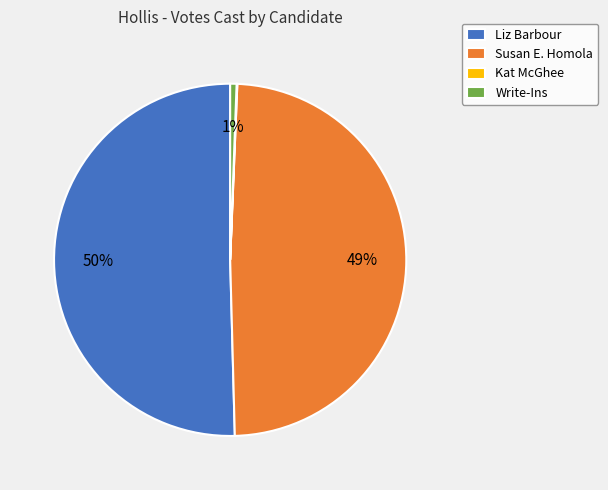

To the nearest percent, what percentage of the pie is Write-Ins?

1%